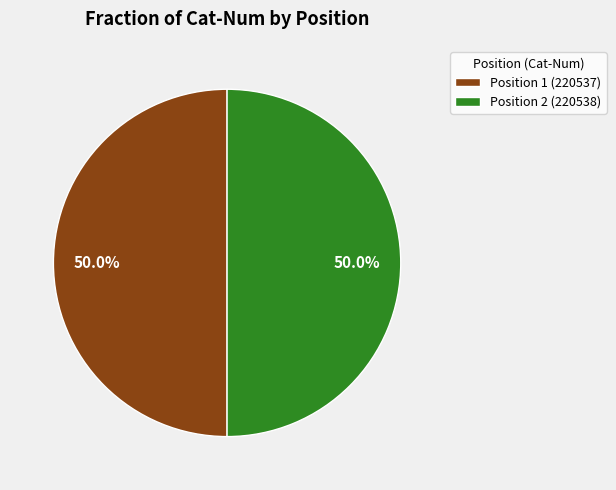

What percentage is NOT represented by Position 1 (220537)?

50.0%